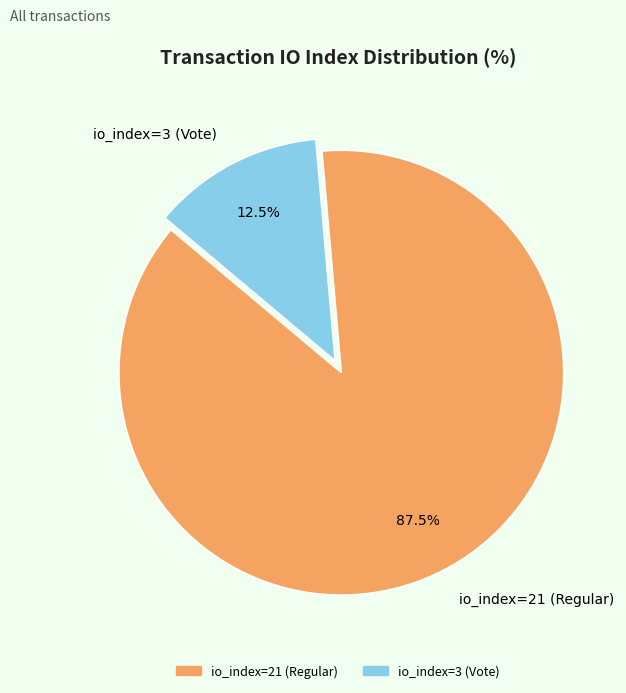

Between io_index=21 (Regular) and io_index=3 (Vote), which is larger?

io_index=21 (Regular)